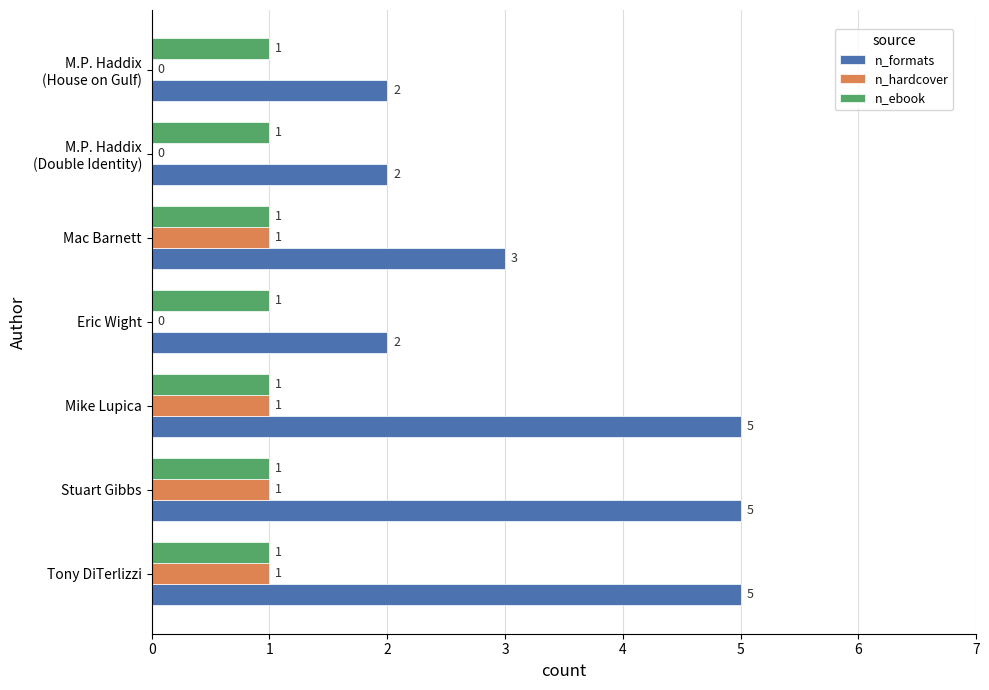

How many n_formats values are between 2 and 5?

7